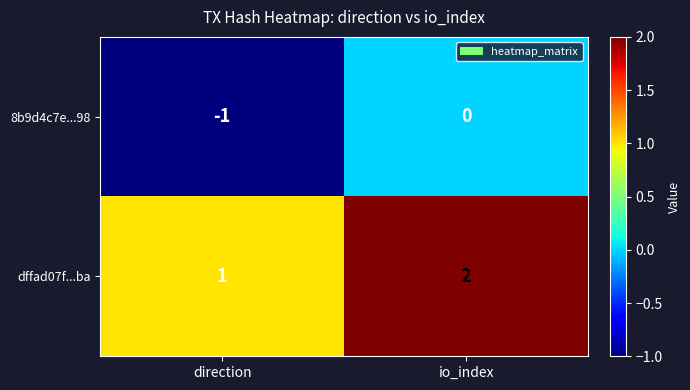

What is the difference between the highest and lowest values at direction?

2